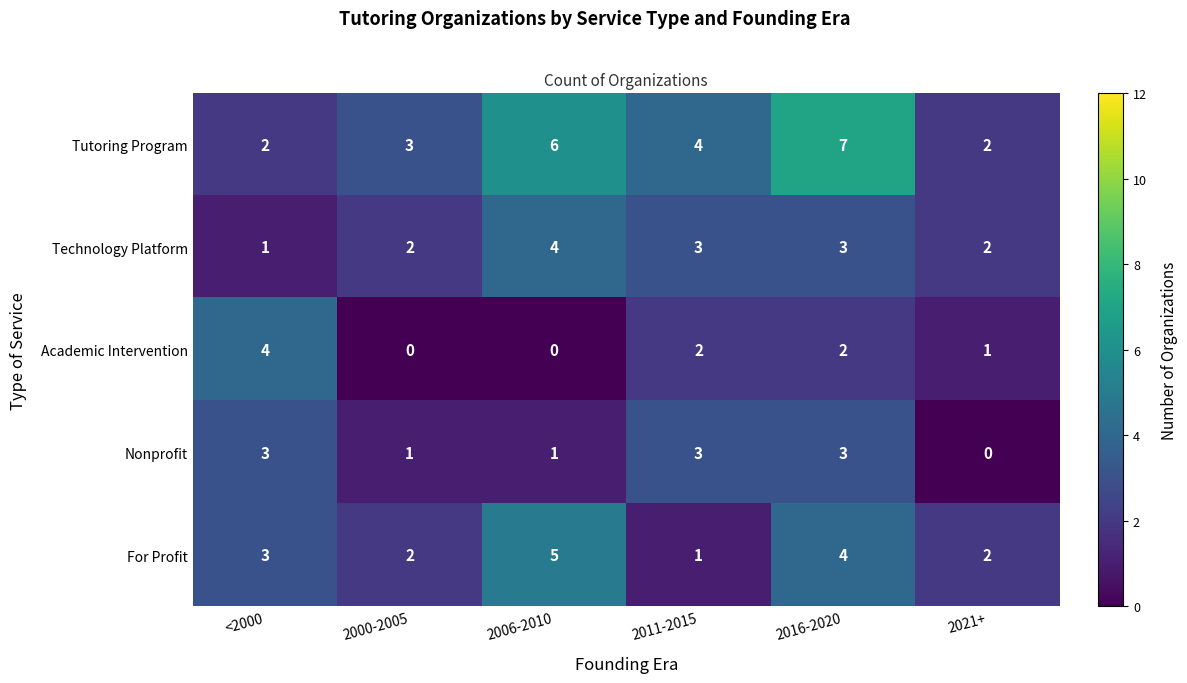

Which series has the largest total across all categories?

Tutoring Program